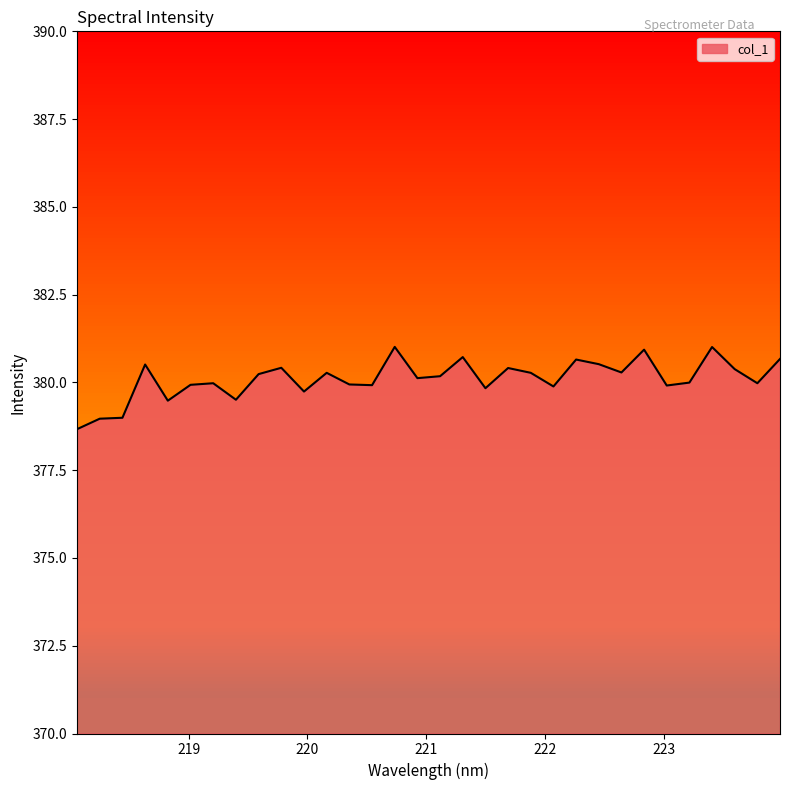

The chart shows a value of 380.2 at 221.1174. True or false?

True